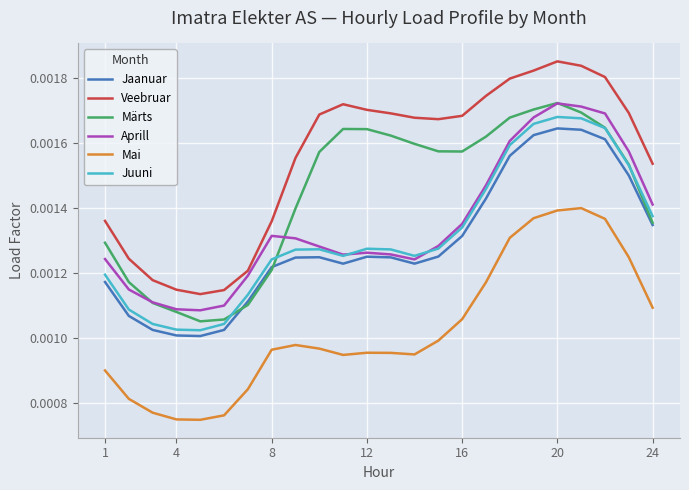

Which series has the largest range (max minus min)?

Veebruar